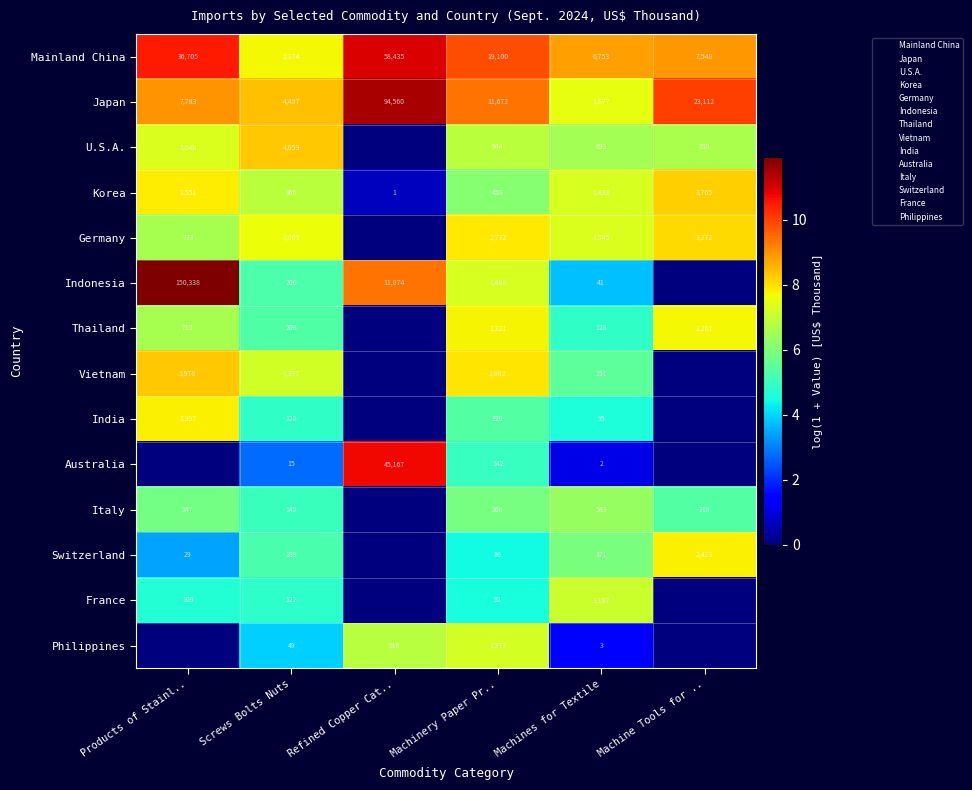

Rank the series at Screws Bolts Nuts from lowest to highest value.

Australia, Philippines, France, India, Italy, Switzerland, Indonesia, Thailand, Korea, Vietnam, Germany, Mainland China, U.S.A., Japan